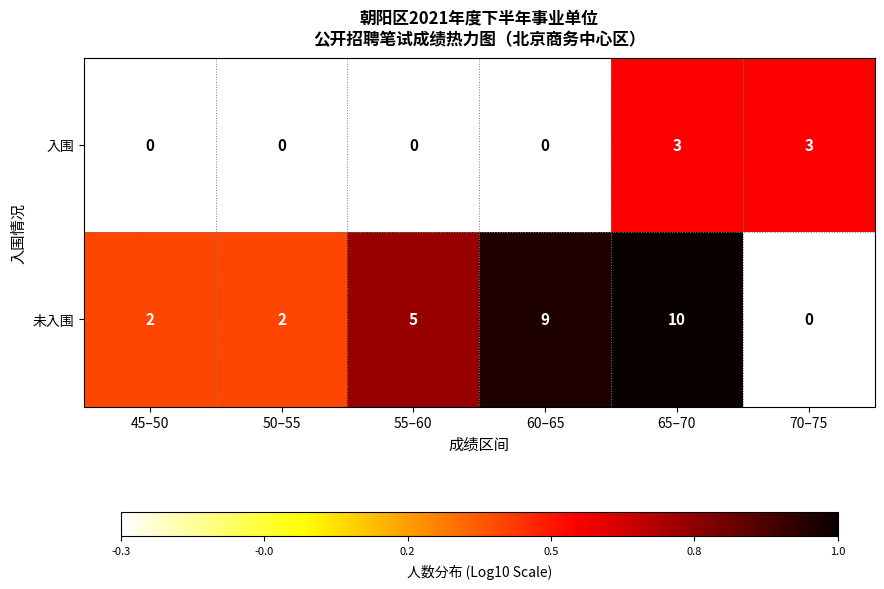

Reading left to right, what are all the values shown in this chart?

入围: 0	0	0	0	3	3
未入围: 2	2	5	9	10	0